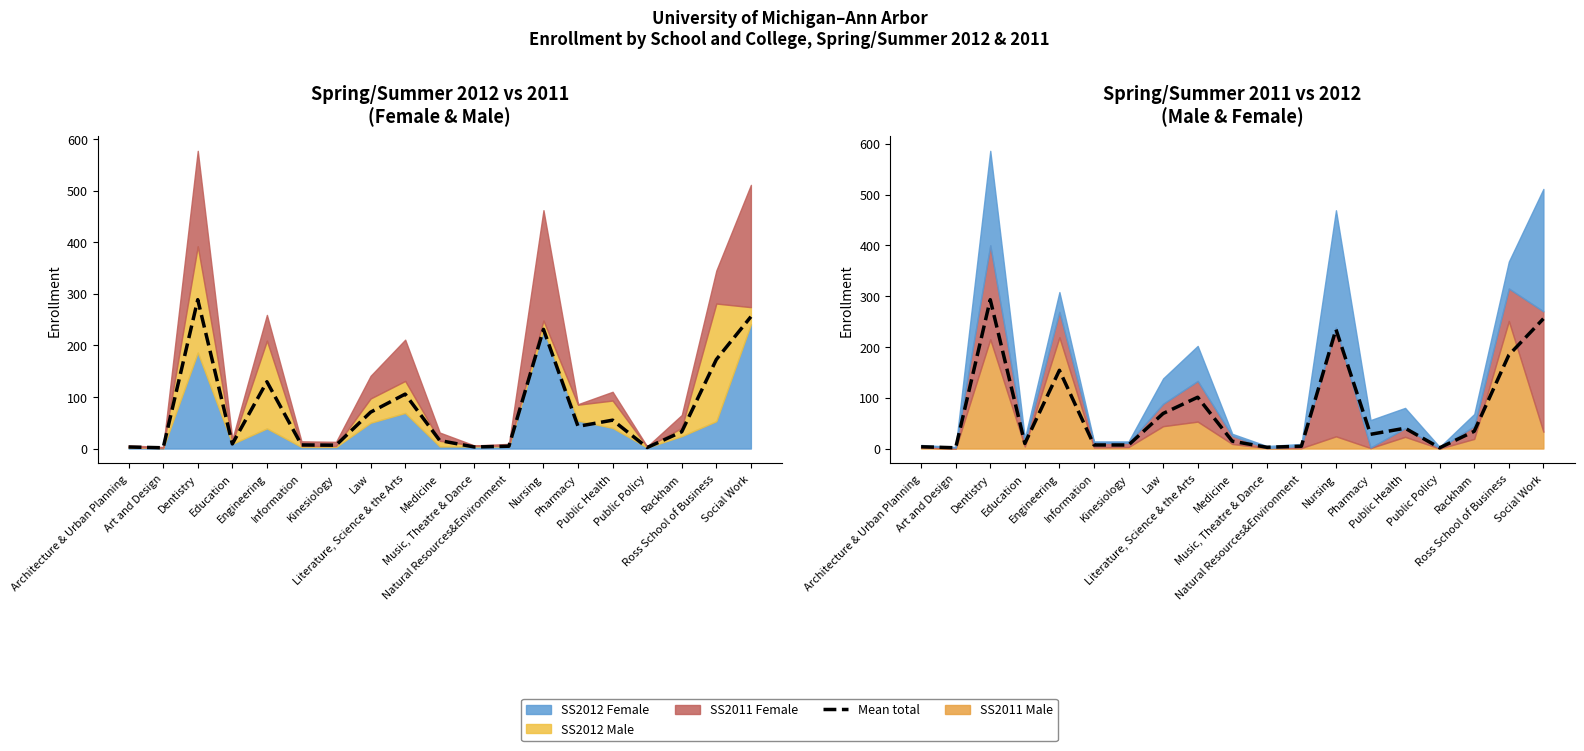

Count the number of categories in the chart.

19